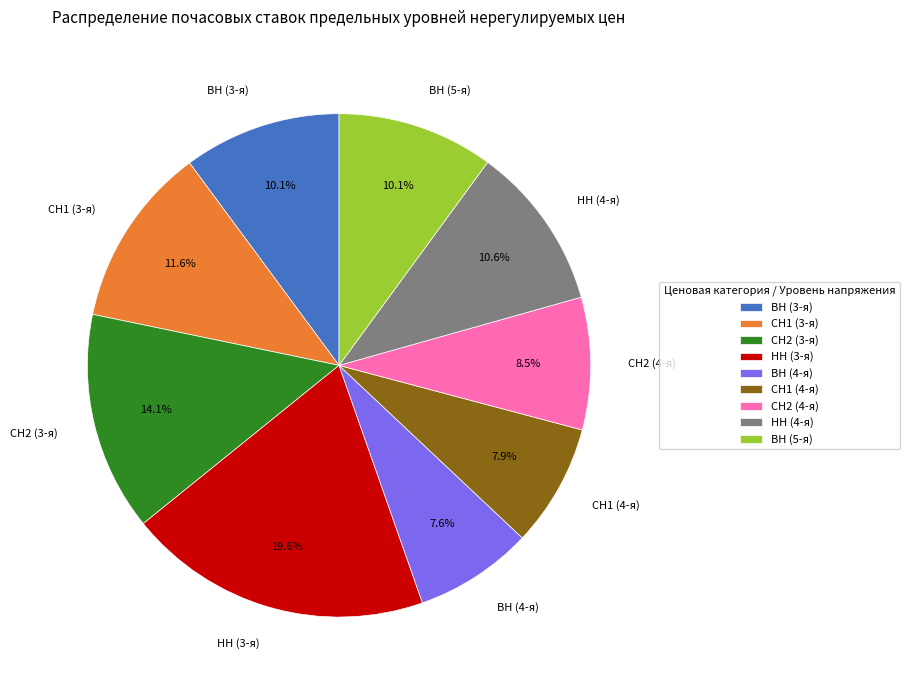

Which slice is the largest?

НН (3-я)